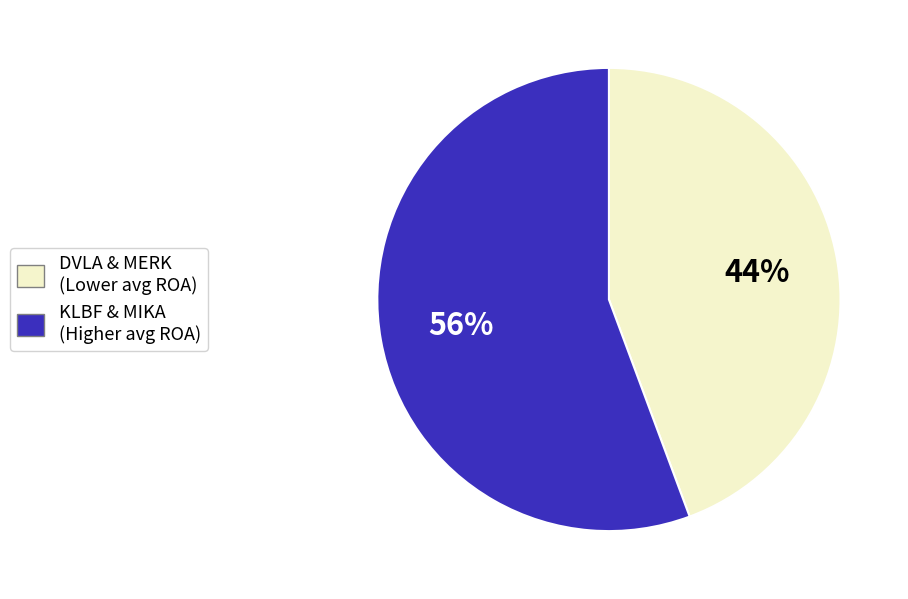

Does any single category account for the majority?

Yes